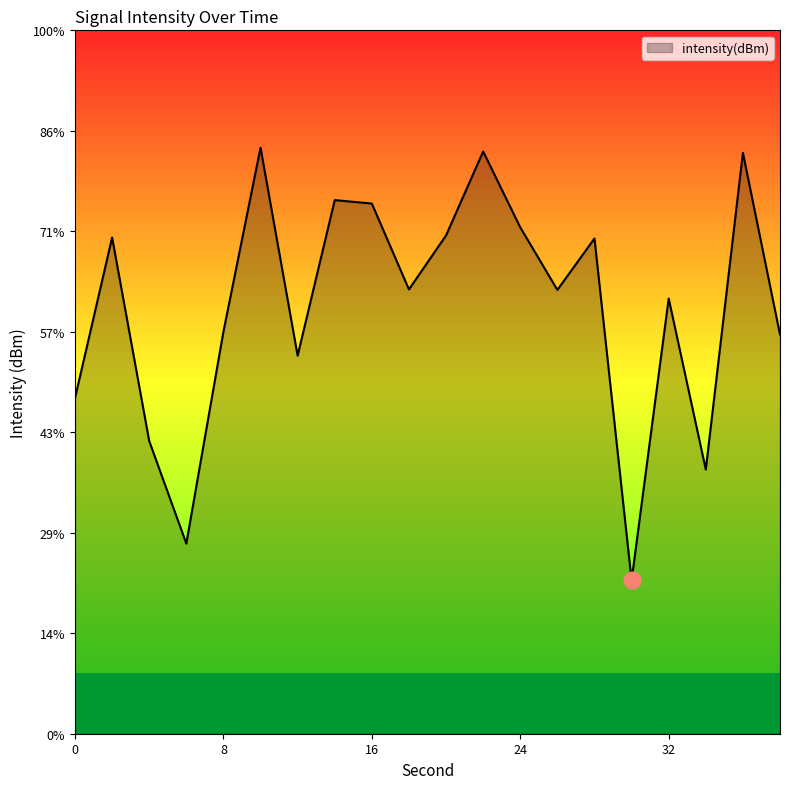

The value at 12 is -126.2. True or false?

True